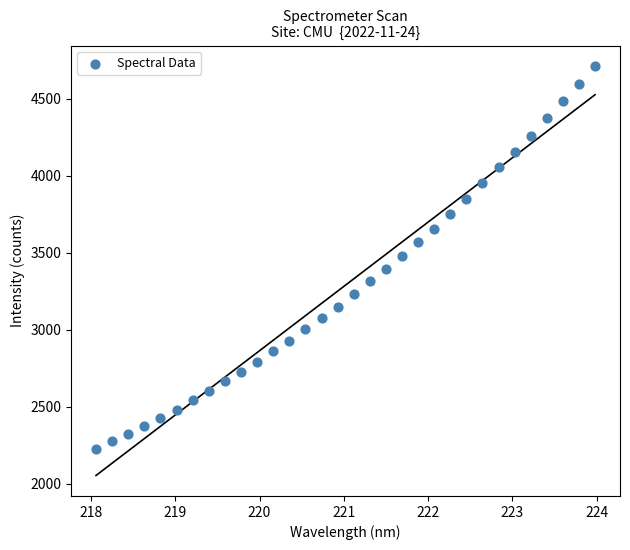

What is the range of X values (max minus min)?

5.9